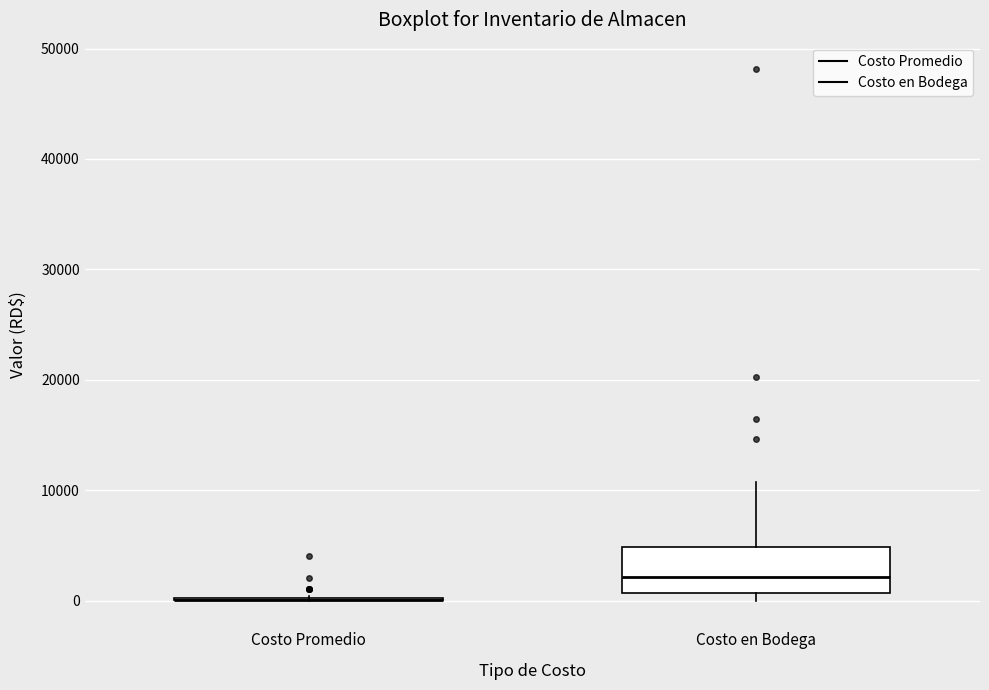

Reading left to right, read every box against the y-axis: the position of its median line, the range the box covers, and the ends of its whiskers. The values are not printed on the chart, so give them approximately, as read against the axis.

Costo Promedio: box collapsed to a line at 0, whiskers 0 to 0
Costo en Bodega: median 2000, box 1000 to 5000, whiskers 0 to 11000